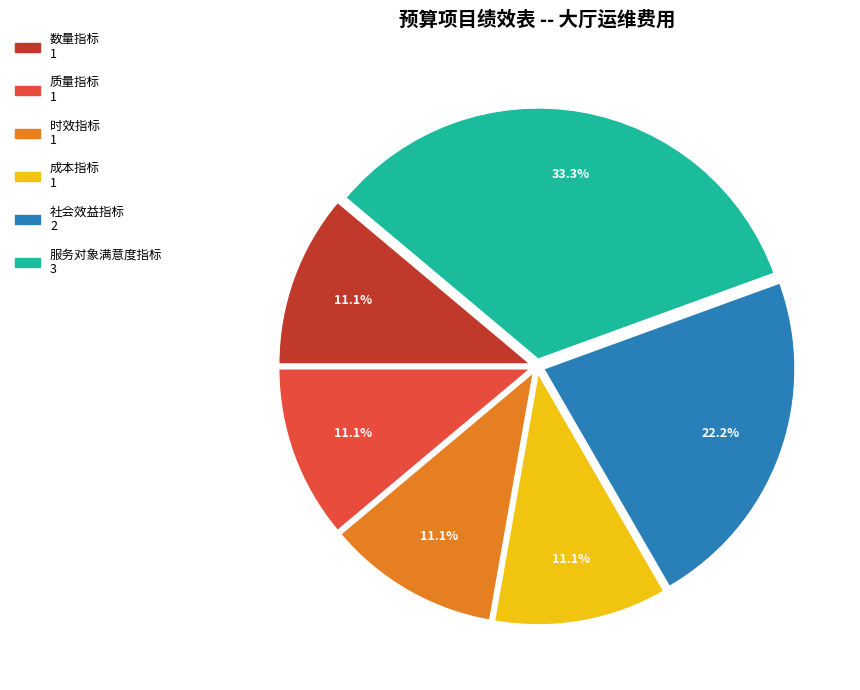

To the nearest percent, what portion does 质量指标 represent?

11%